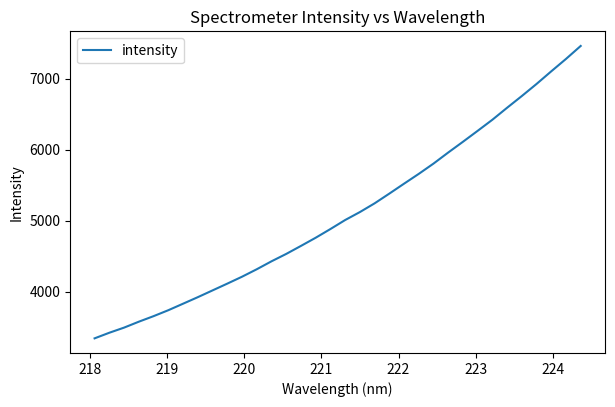

True or false: the data has more than 2 interior local peaks.

False